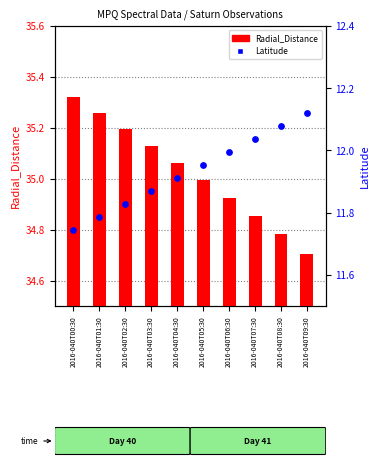

Which series has the largest Y range (max minus min)?

Radial_Distance